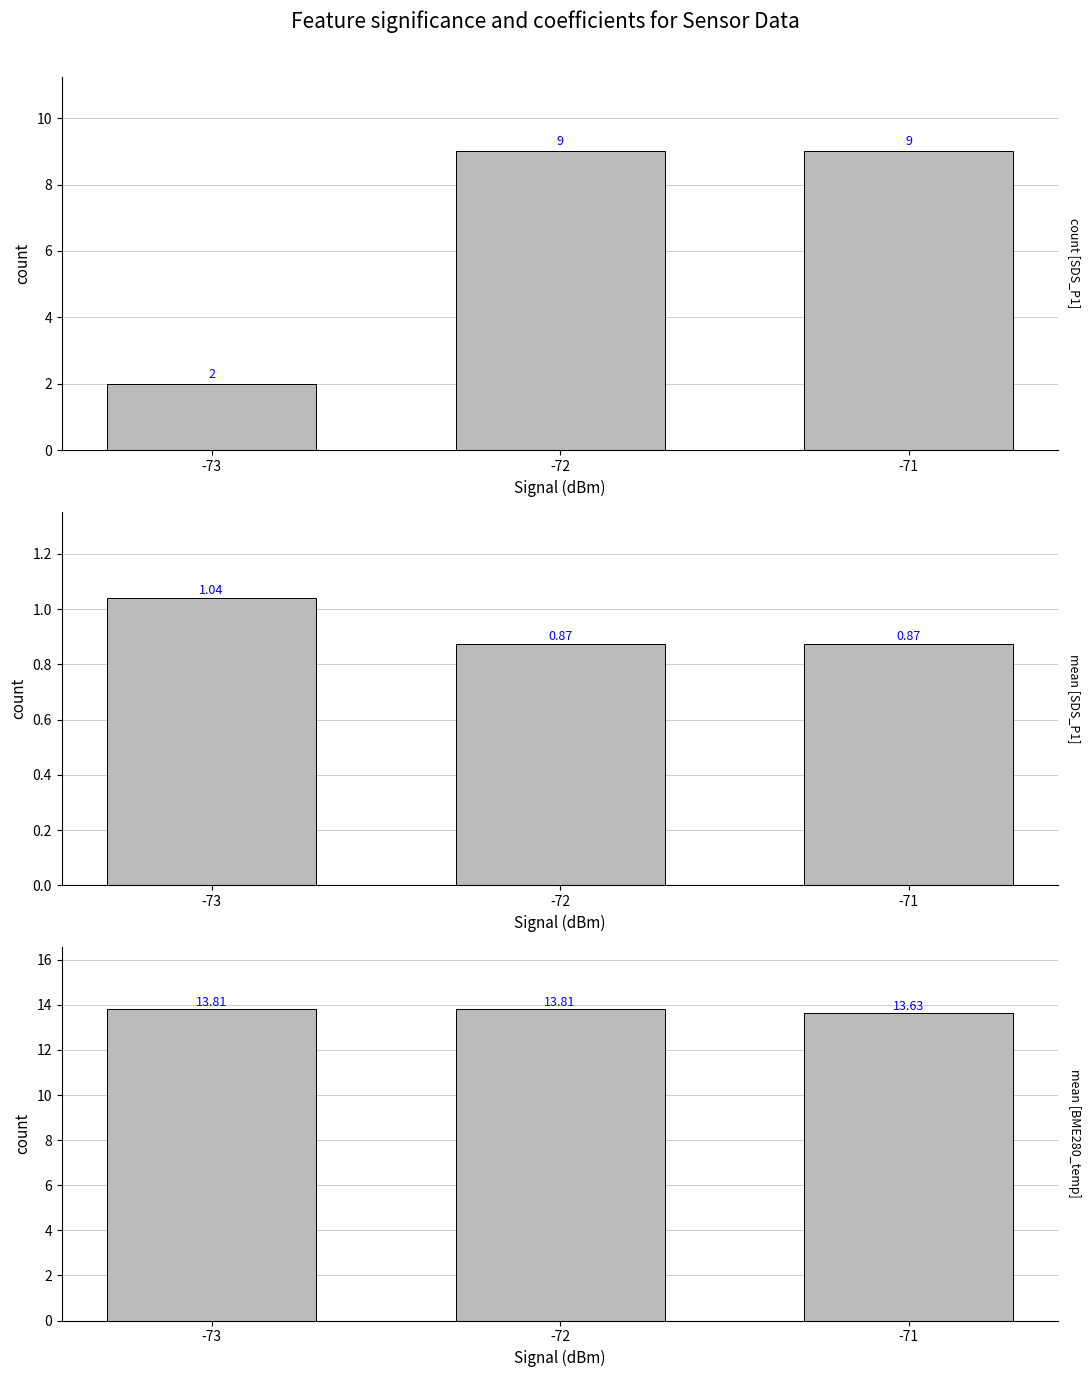

Does the chart contain stacked bars?

No